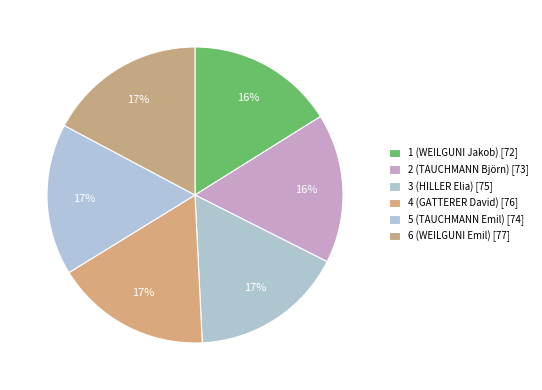

The 4 (GATTERER David) slice represents 17% of the pie. True or false?

True